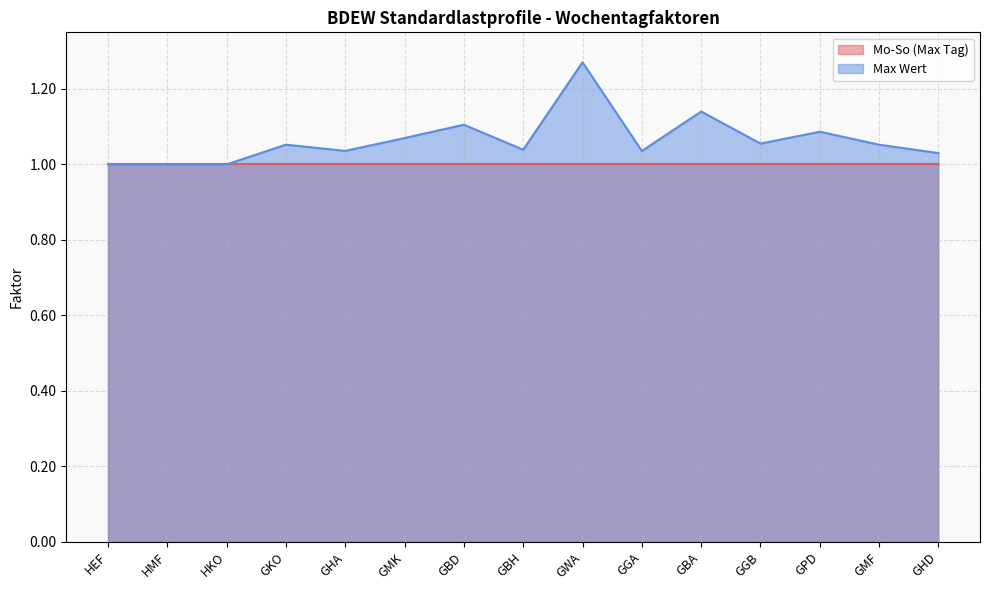

How many lines are shown in the chart?

2